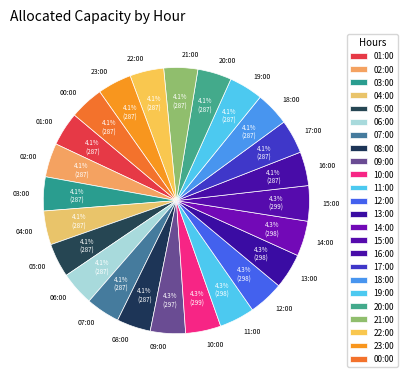

The 06:00 slice represents 4% of the pie. True or false?

True